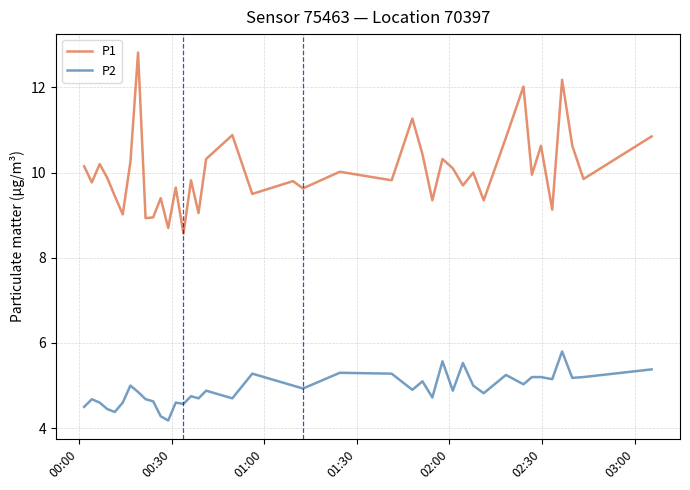

What is the average value of the P2 series?

4.9